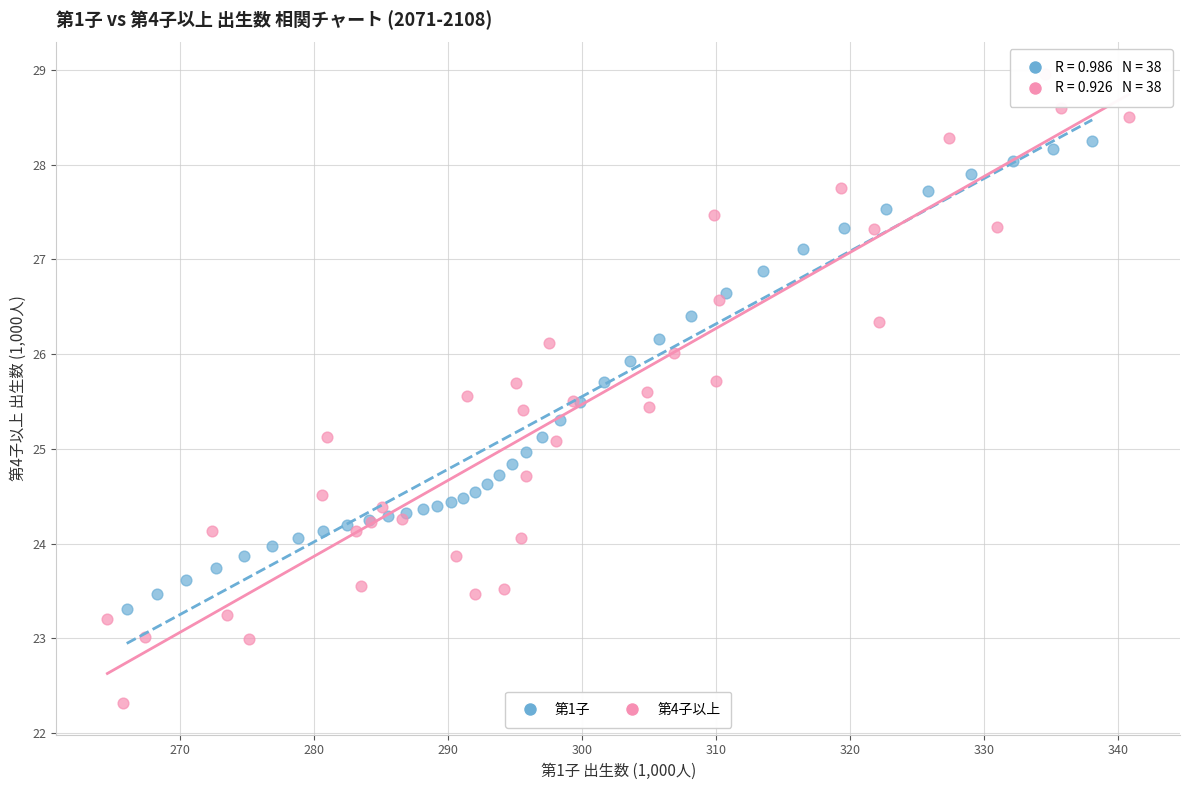

Which series has the largest Y range (max minus min)?

第4子以上